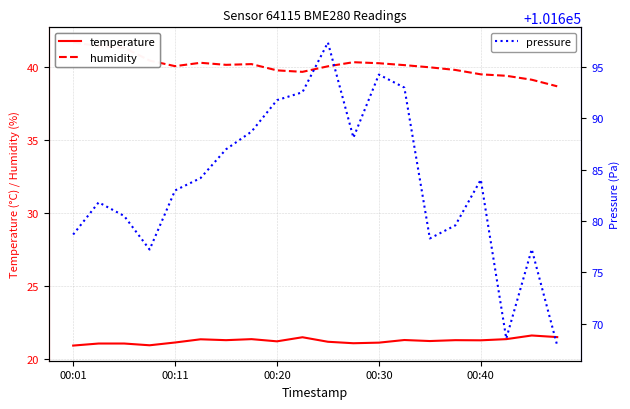

What is the minimum value for humidity?

38.7